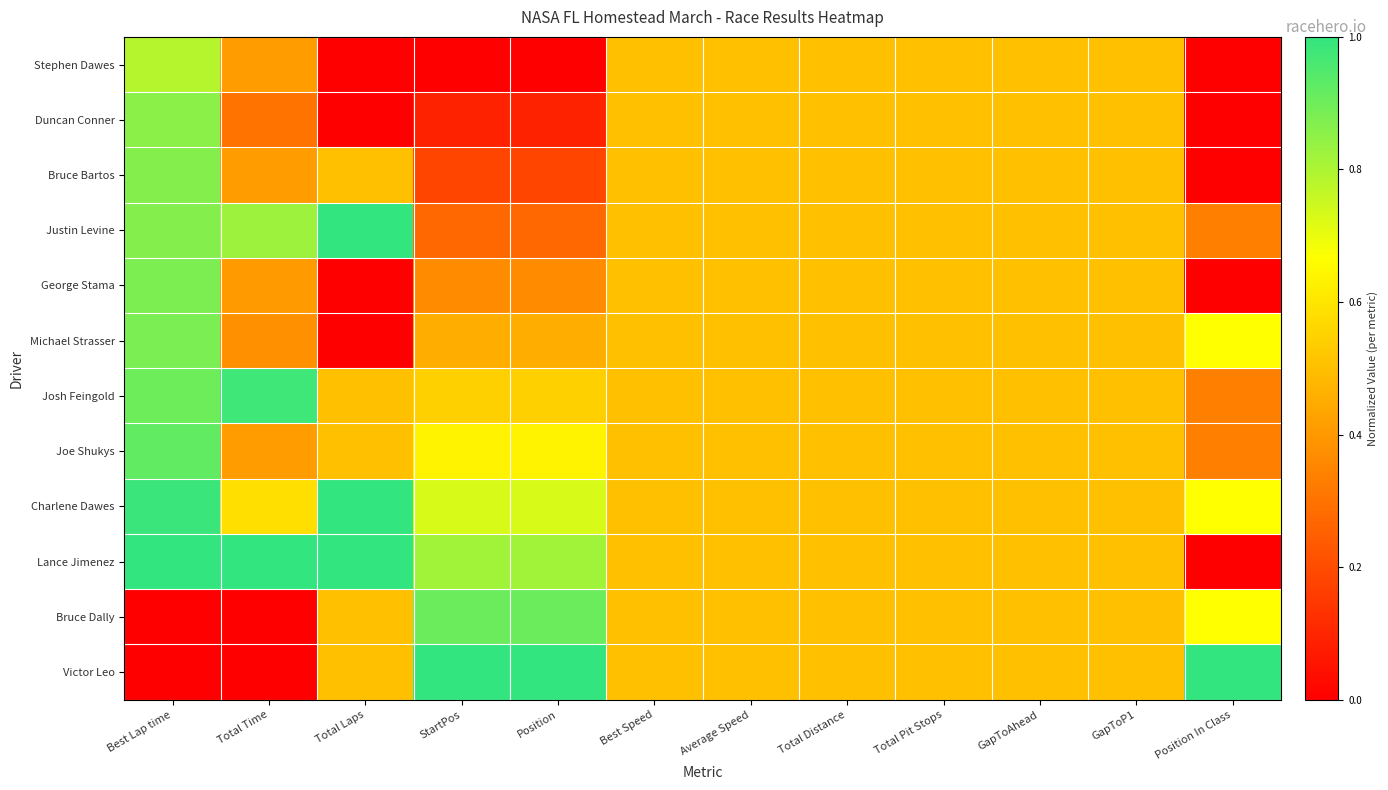

Which has a higher value, Position or StartPos?

Position